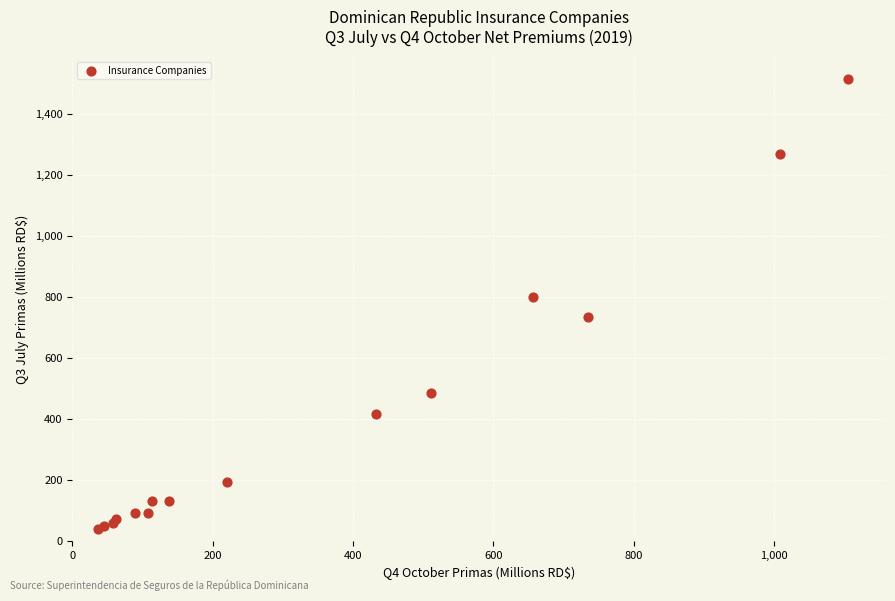

What Y value in the scatter plot is closest to 777?

800.2